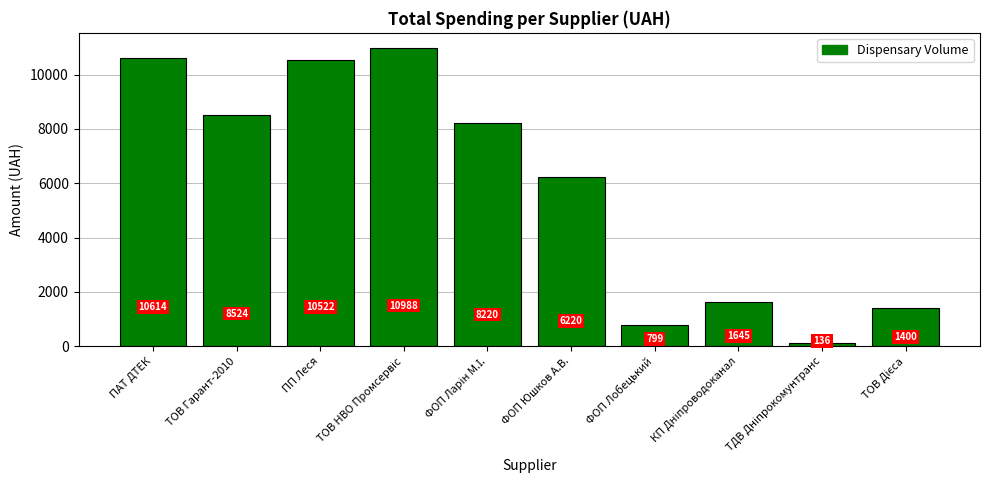

What is the value of the 6th bar from the left?

6220.0